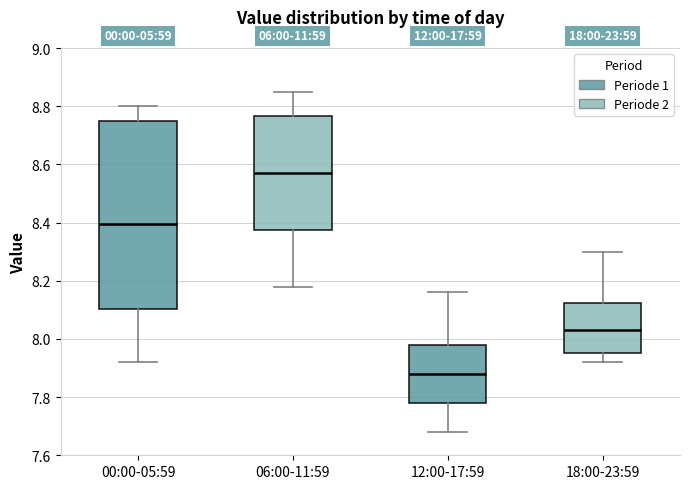

Comparing the boxes themselves (not the whiskers), which one is the tallest?

00:00-05:59